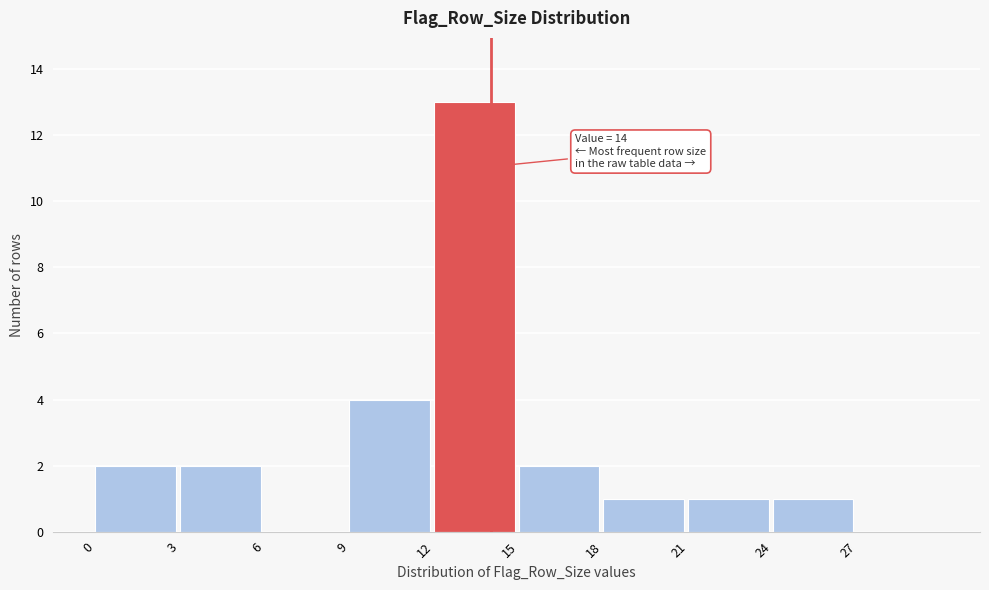

Over which range of the x-axis is the bar tallest?

12 to 15